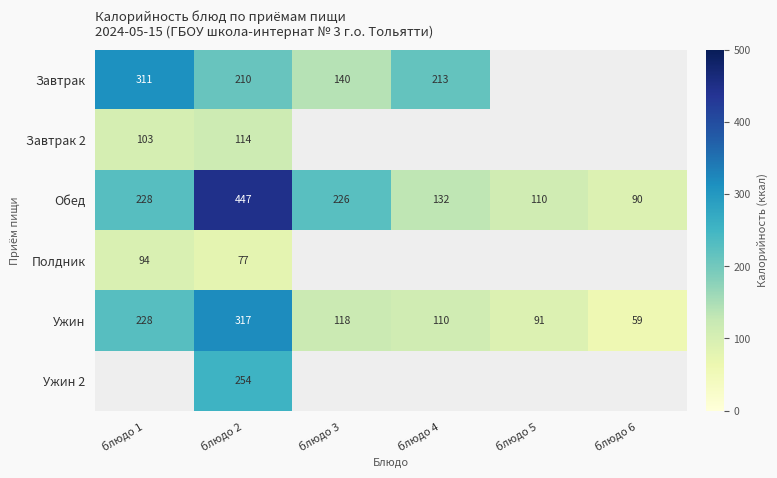

True or false: Завтрак has a value of 213.0 at блюдо 4.

True